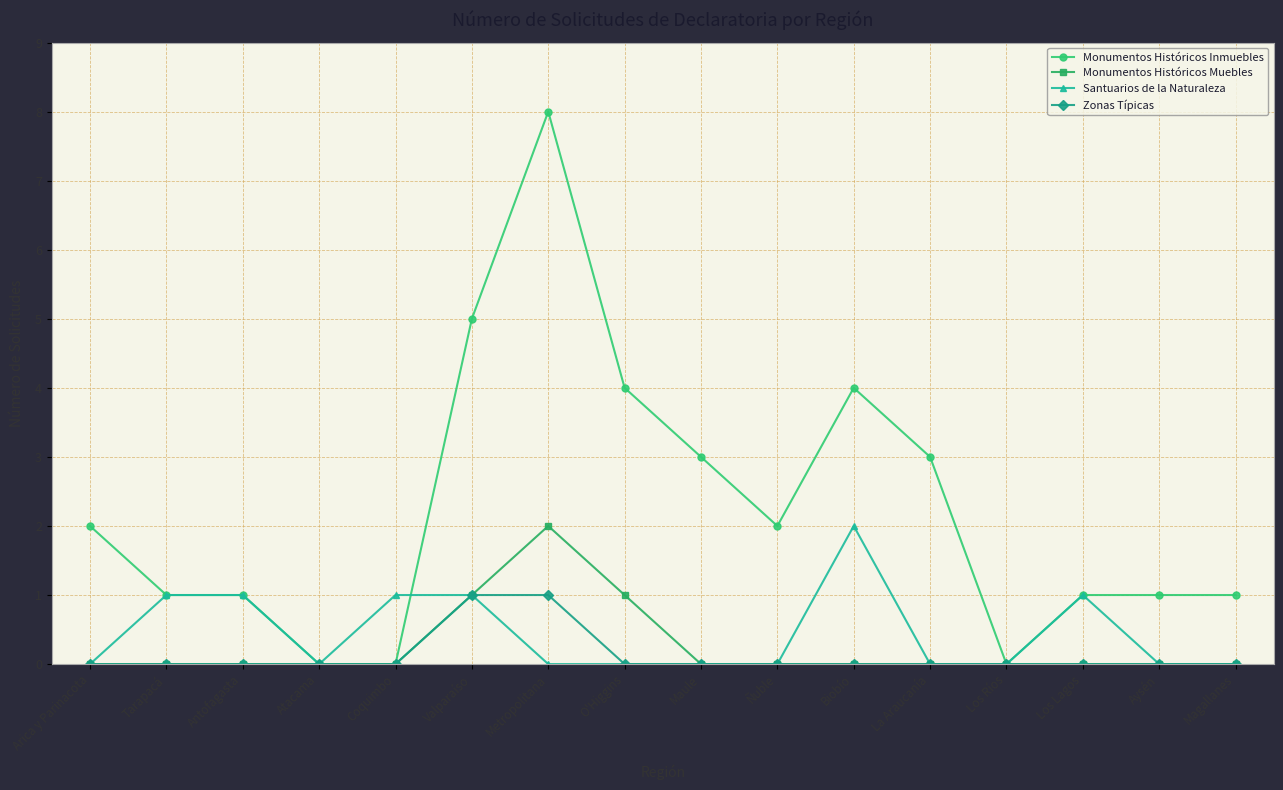

What is the total value across all series at Biobío?

6